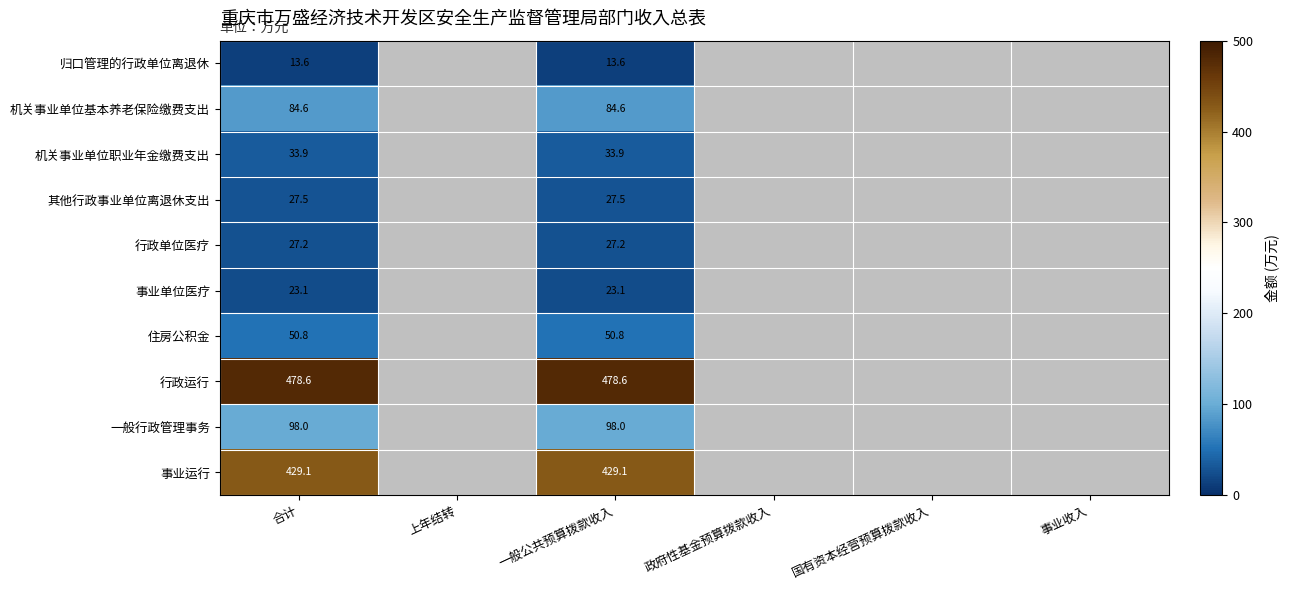

At which label does 机关事业单位职业年金缴费支出 reach its peak?

合计